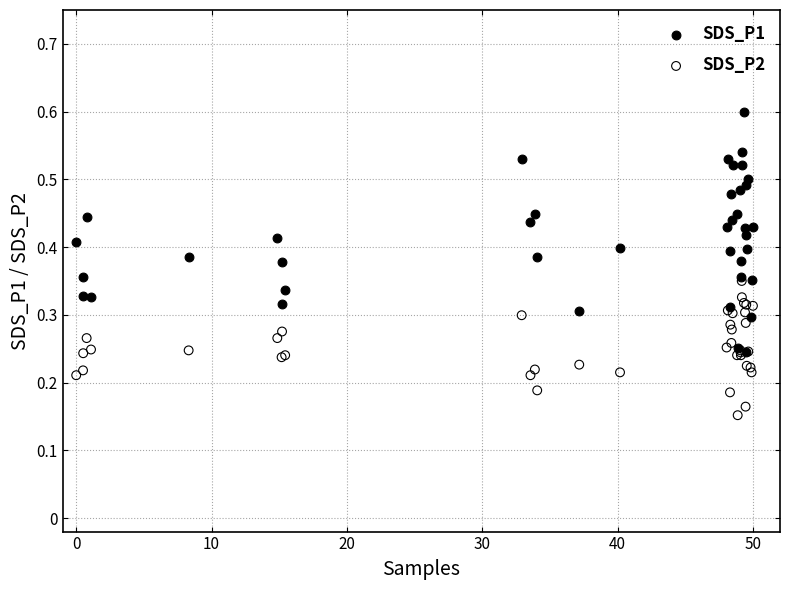

Which series contains the lowest Y value?

SDS_P2